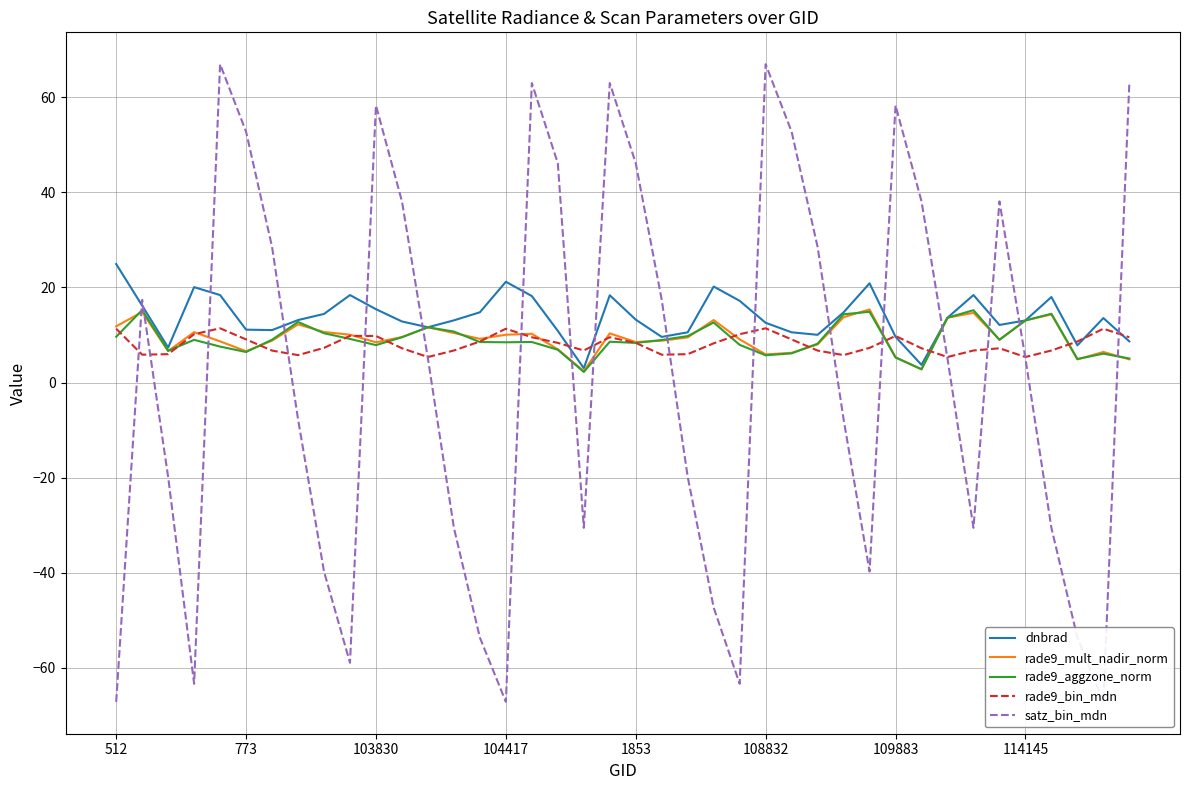

How many interior local peaks does the rade9_mult_nadir_norm series have?

11